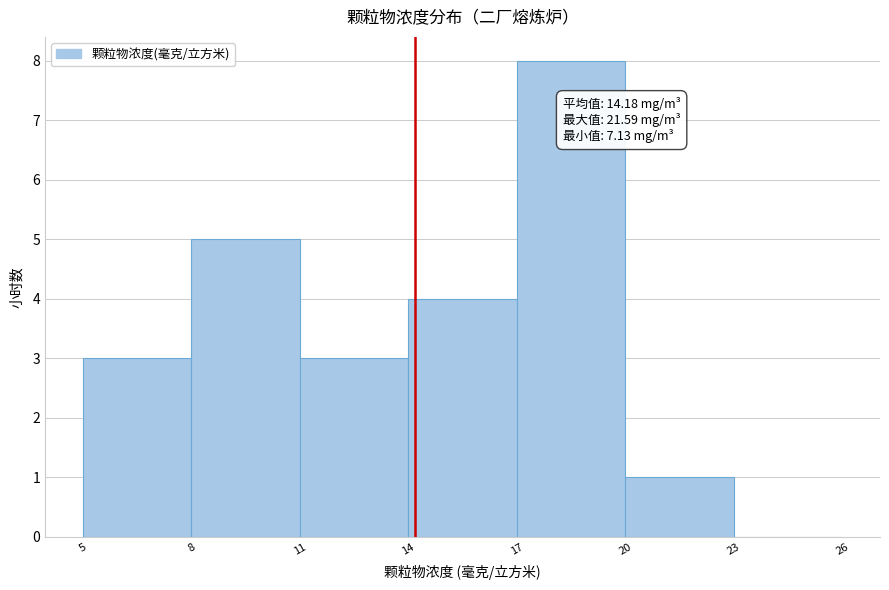

Which range on the x-axis has the tallest bar?

17 to 20